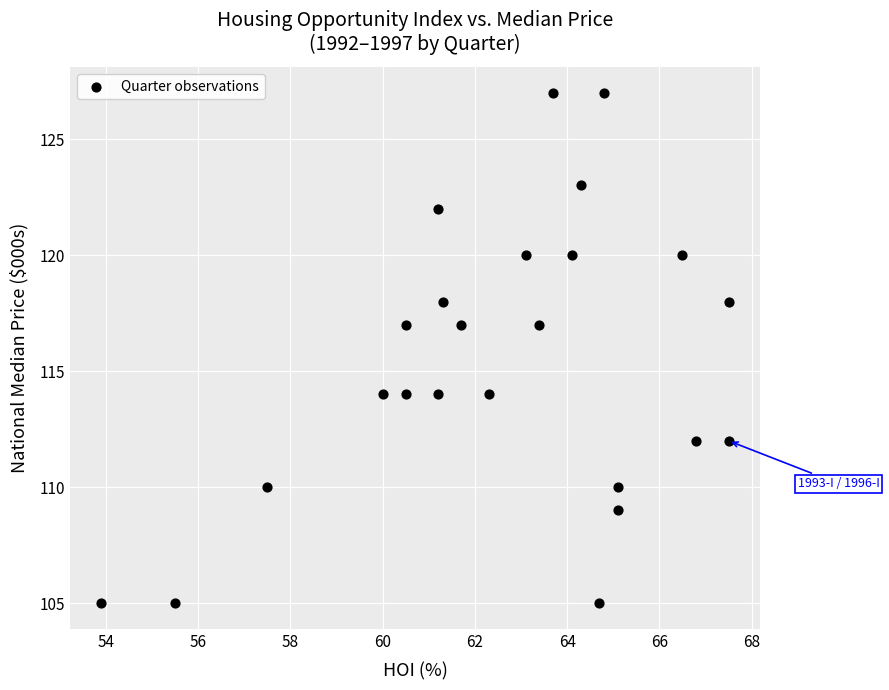

What is the range of Y values (max minus min)?

22